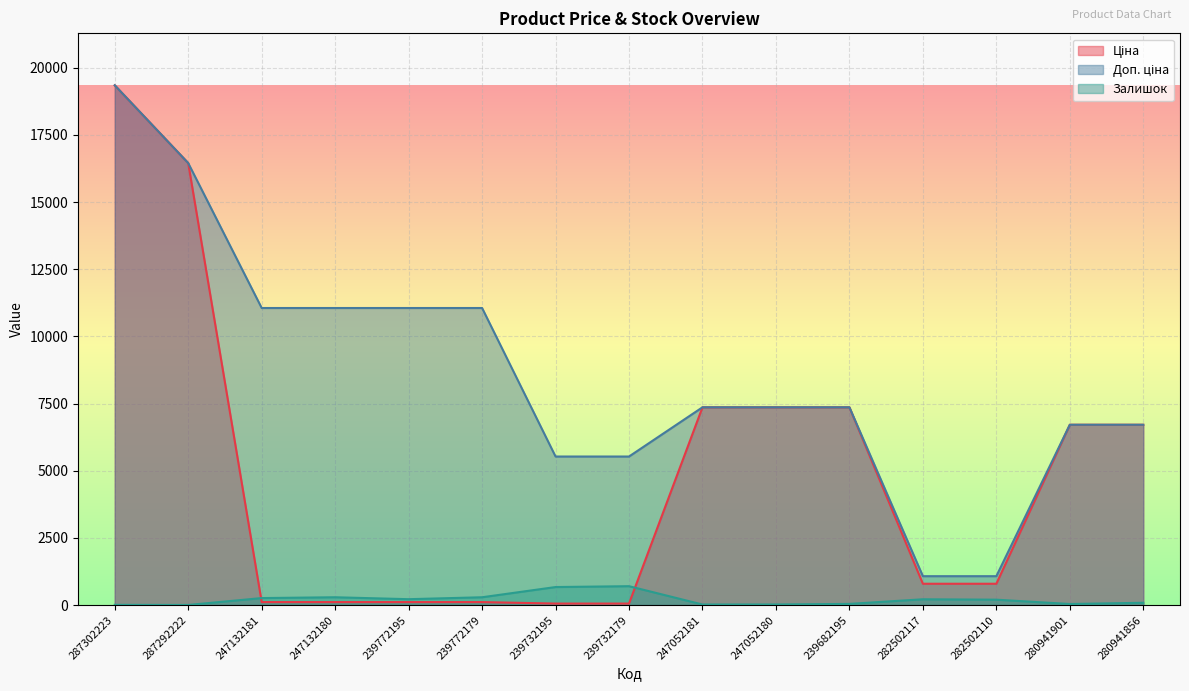

What is the average value of the Ціна series?

4895.4